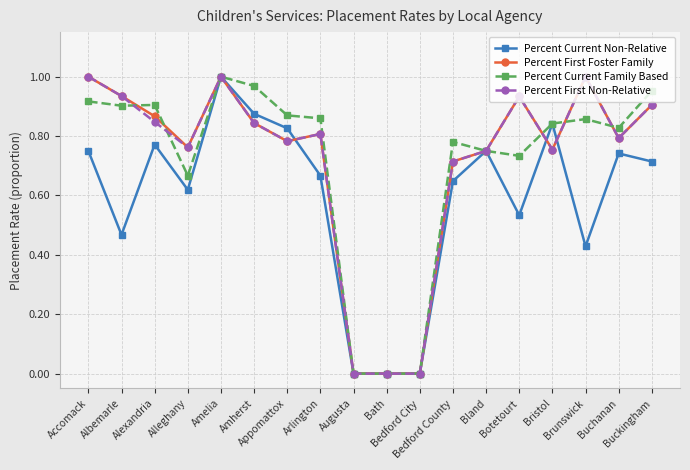

What are all the series names shown in the legend?

Percent Current Non-Relative, Percent First Foster Family, Percent Current Family Based, Percent First Non-Relative